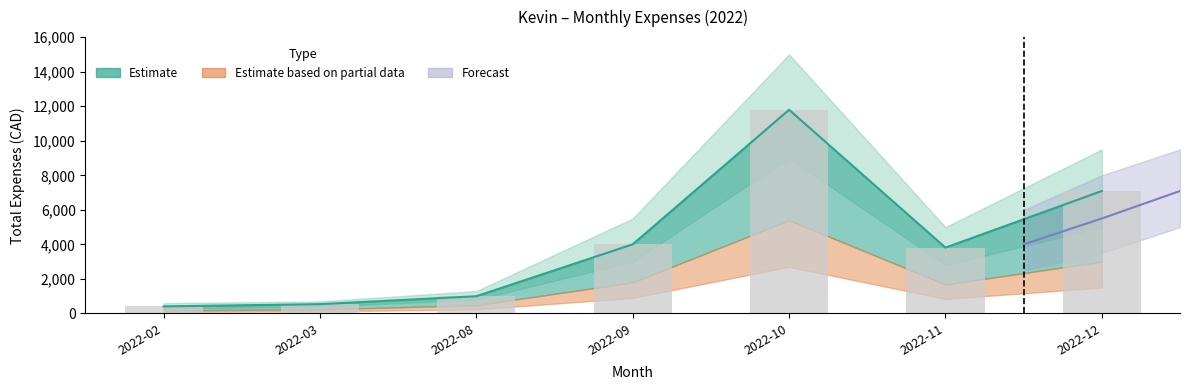

True or false: the data shows 10288.4 at 2022-12.

False